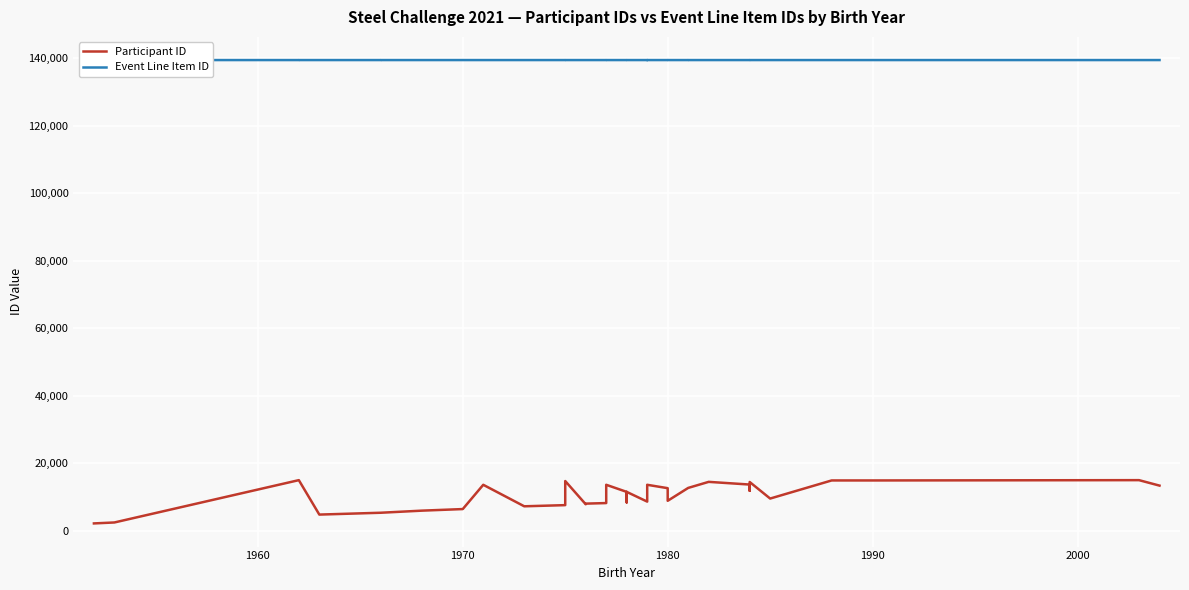

How many interior local valleys does the Event Line Item ID series have?

1